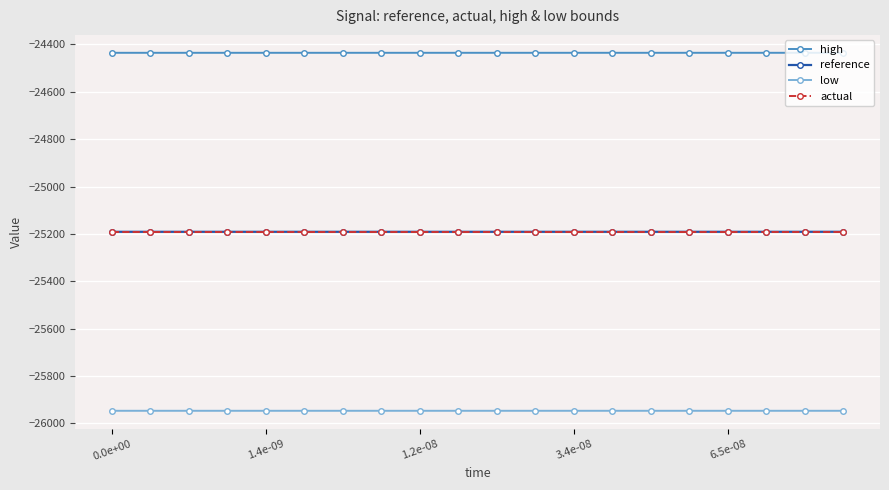

What is the value of the reference point at the 8th from the left?

-25191.1